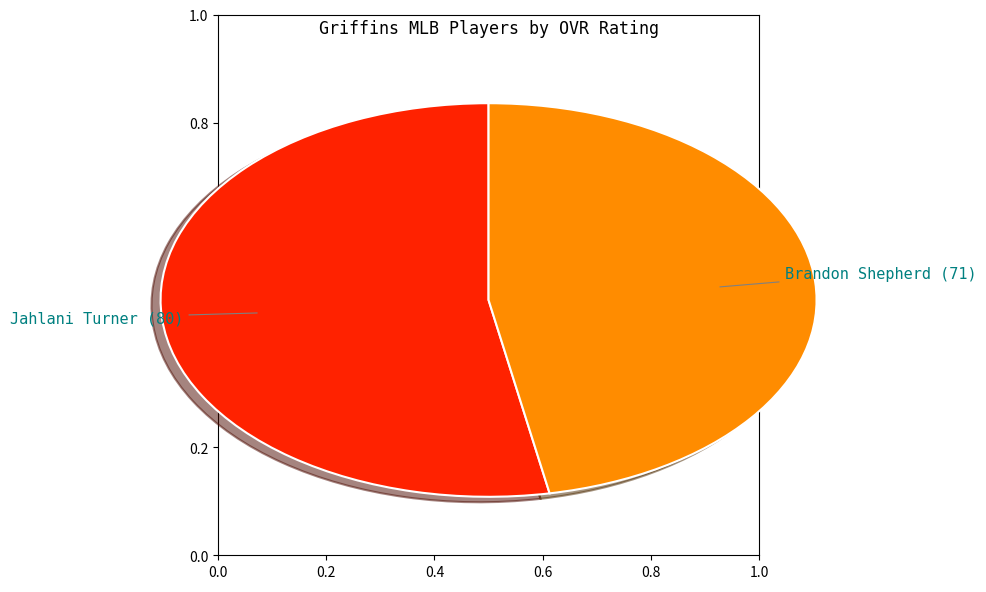

True or false: Brandon Shepherd accounts for 47% of the total.

True